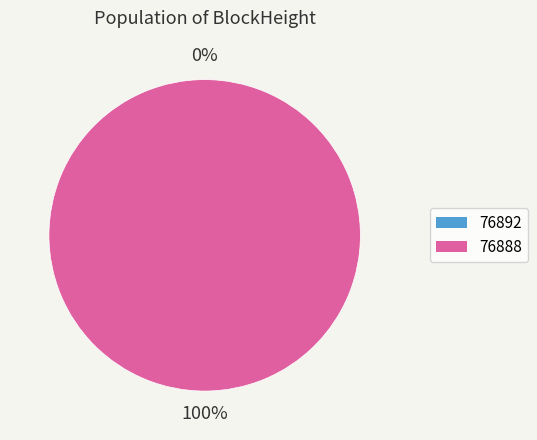

The 76888 slice represents 100% of the pie. True or false?

True